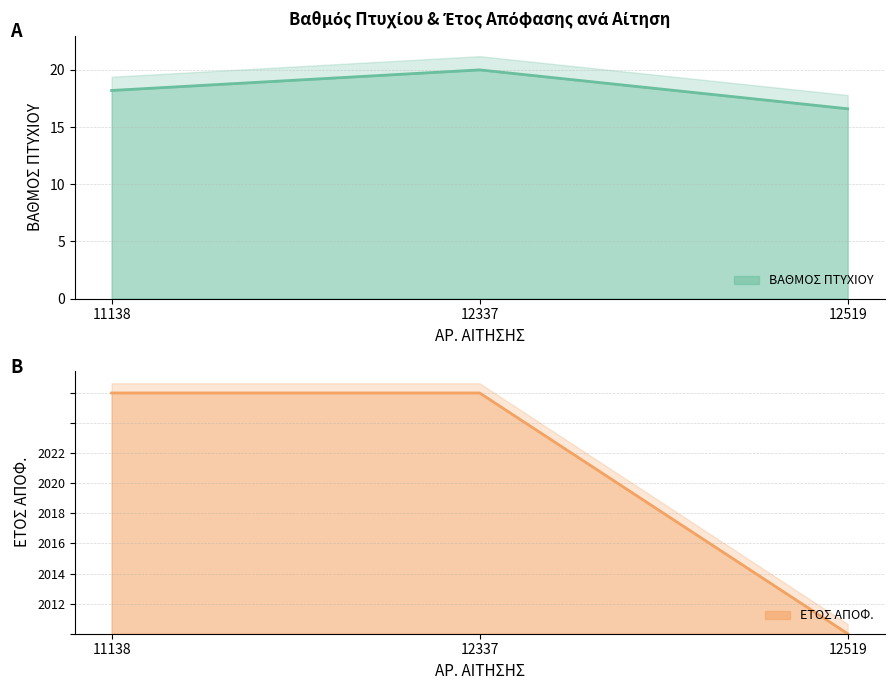

Where is ΕΤΟΣ ΑΠΟΦ. nearest to the value 10?

11138